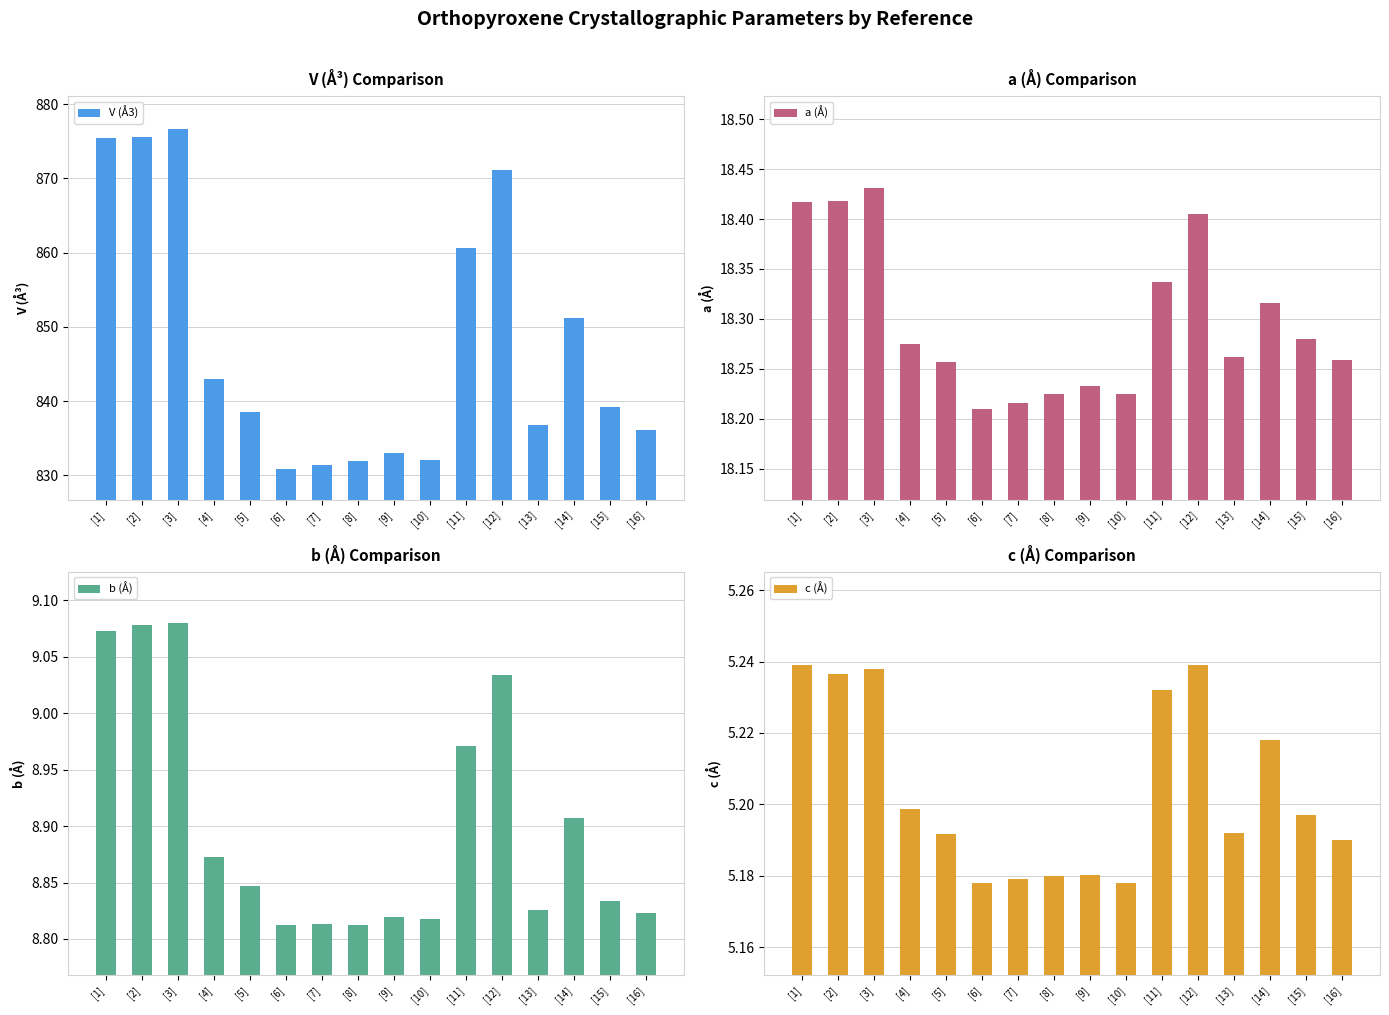

Which label corresponds to the largest value in the chart?

[3]